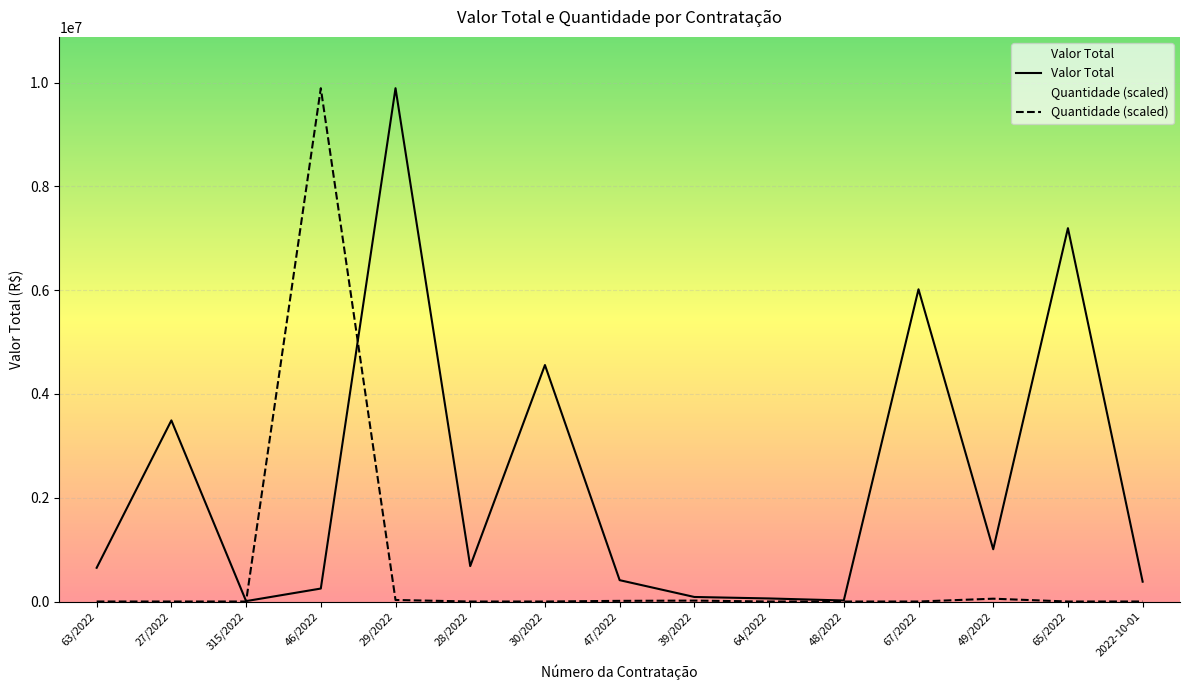

True or false: Valor Total has more than 2 points higher than both neighbors.

True